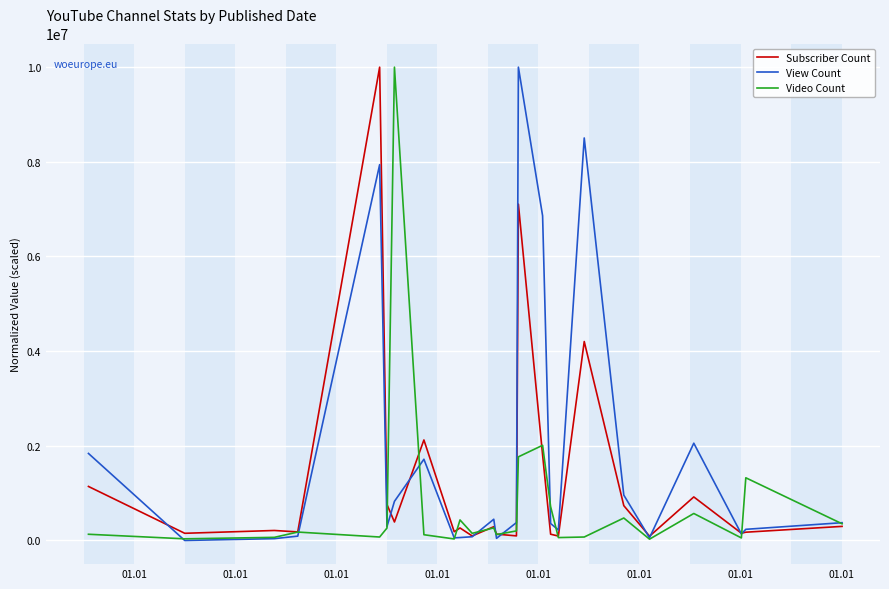

What is the highest value of the View Count series?

10000000.0